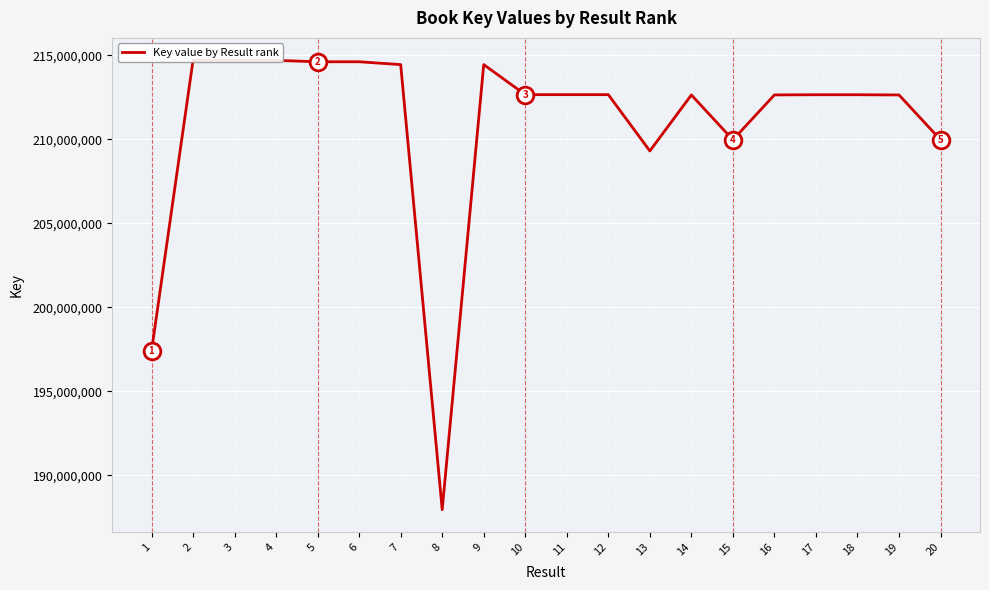

List the labels in order of value, smallest first.

8, 1, 13, 15, 20, 19, 14, 16, 17, 18, 11, 10, 12, 7, 9, 5, 6, 4, 2, 3